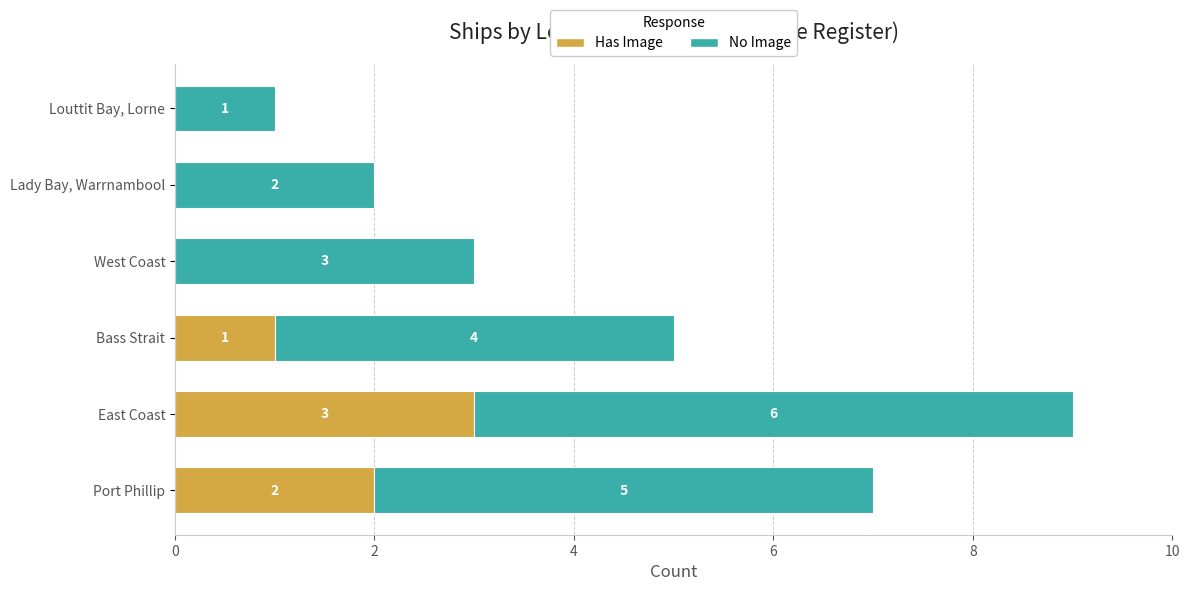

At which label is Has Image closest to 1?

Bass Strait